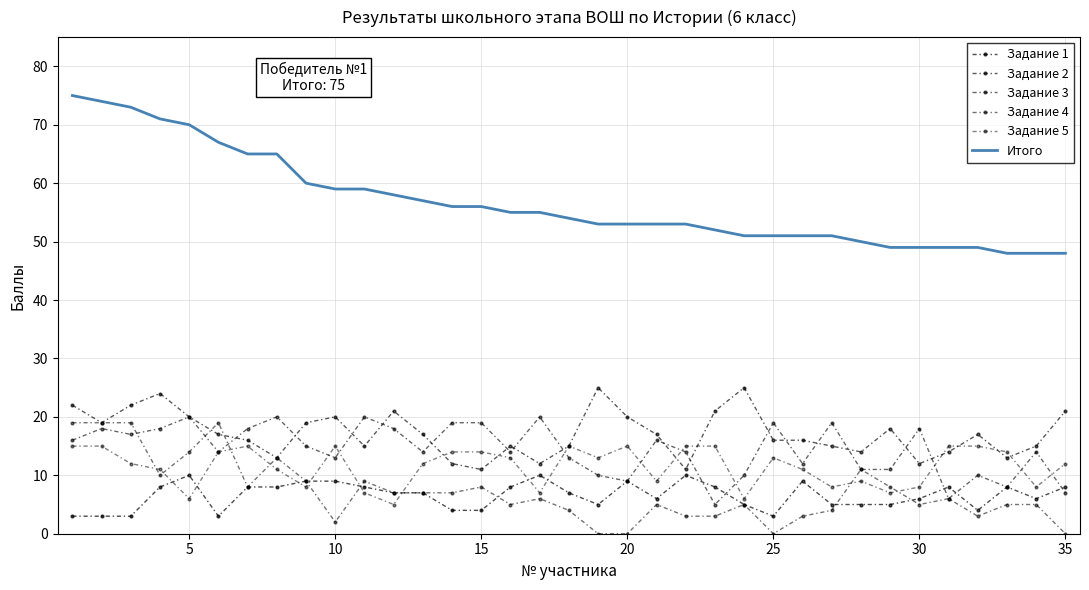

How many intersections are there between Задание 3 and Задание 2?

16